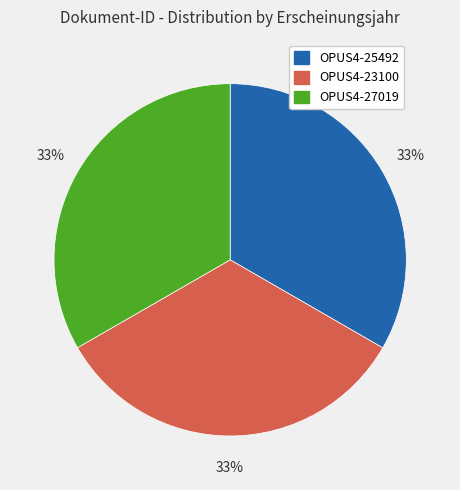

Do OPUS4-25492 and OPUS4-23100 together represent more than half of the pie?

Yes